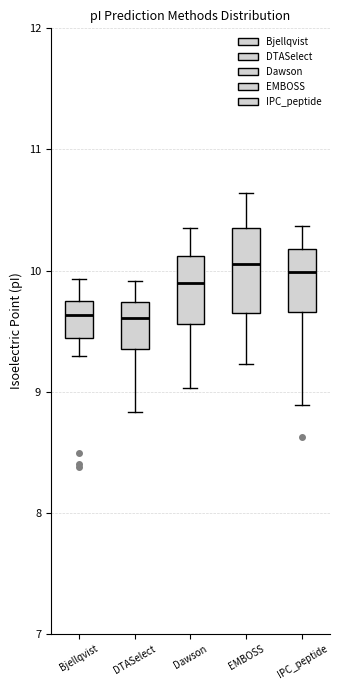

Where does the median line of the box for Bjellqvist sit on the y-axis? The values are not printed on the chart, so give them approximately, as read against the axis.

9.6